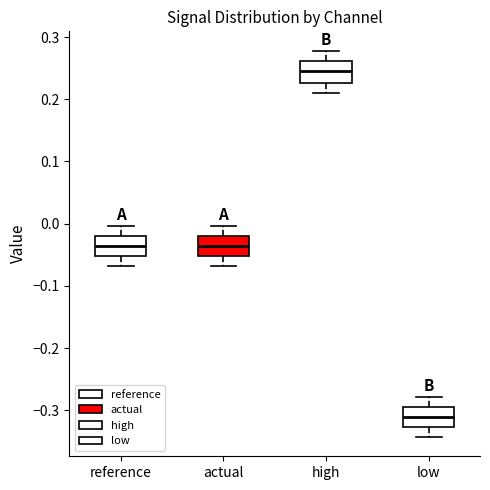

Where is the lower edge of the box for actual on the y-axis? The values are not printed on the chart, so give them approximately, as read against the axis.

-0.05